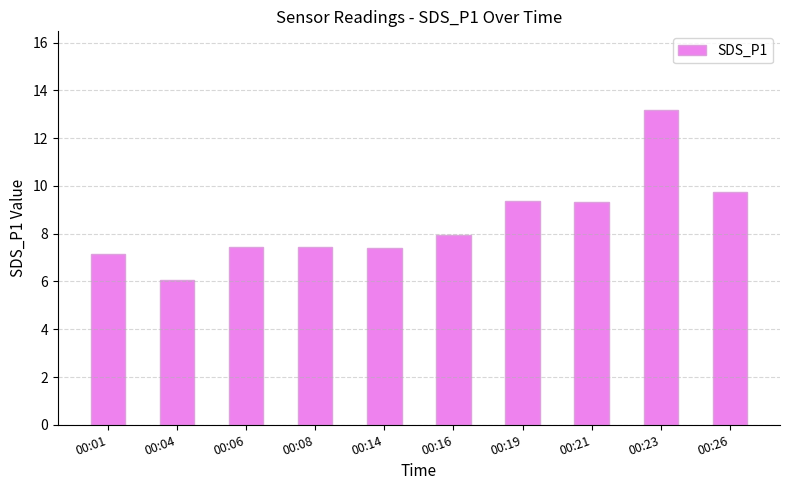

Does the chart contain any negative values?

No